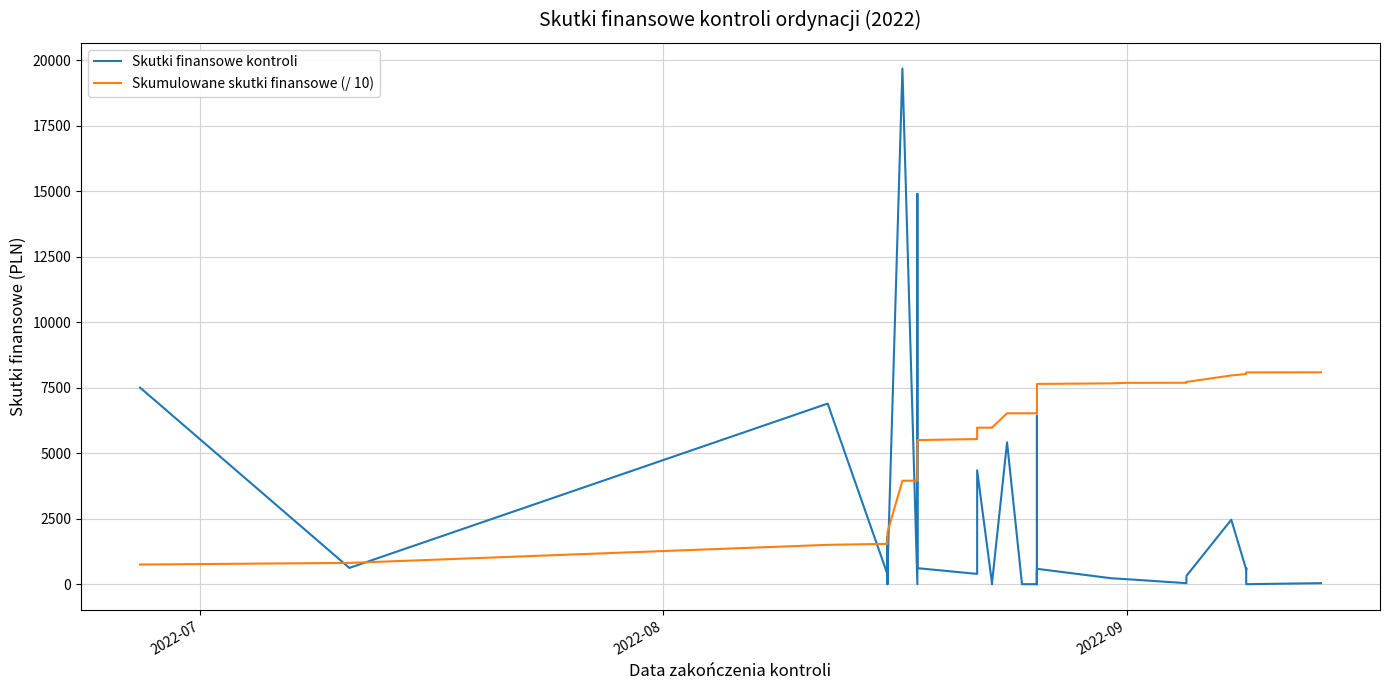

What is the greatest value displayed?

19679.8